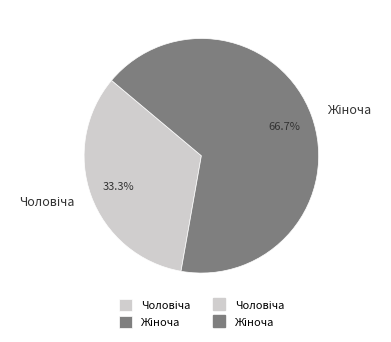

Does any single category account for the majority?

Yes